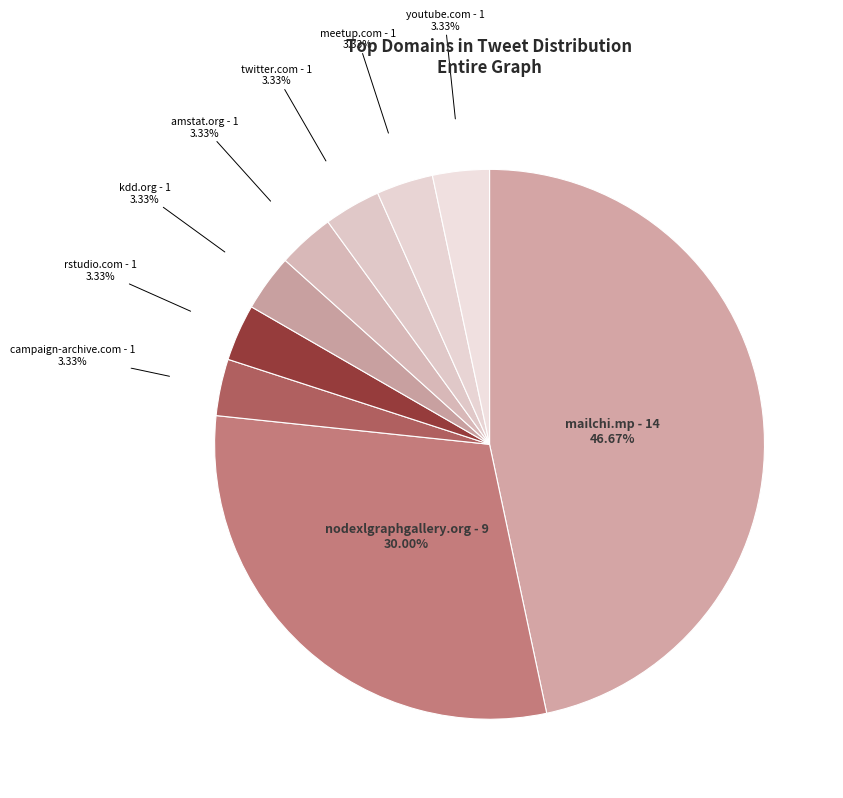

To the nearest percent, what is the average slice percentage?

11%